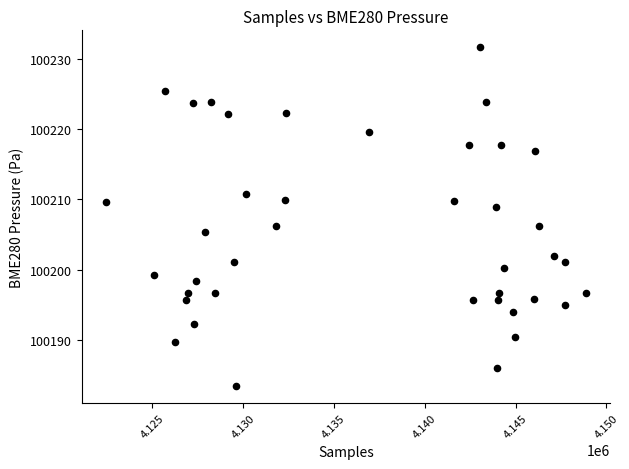

What is the range of X values (max minus min)?

26452.0